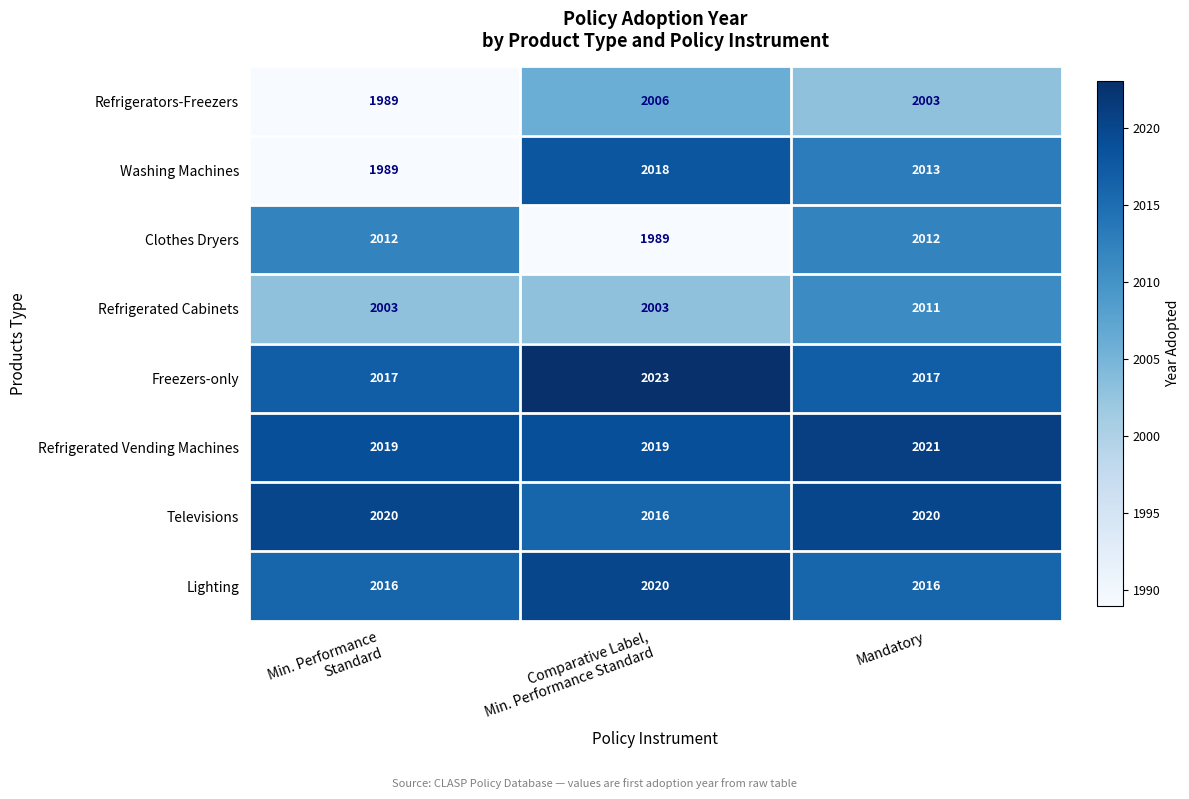

What is the difference between the maximum and minimum values in the Washing Machines series?

29